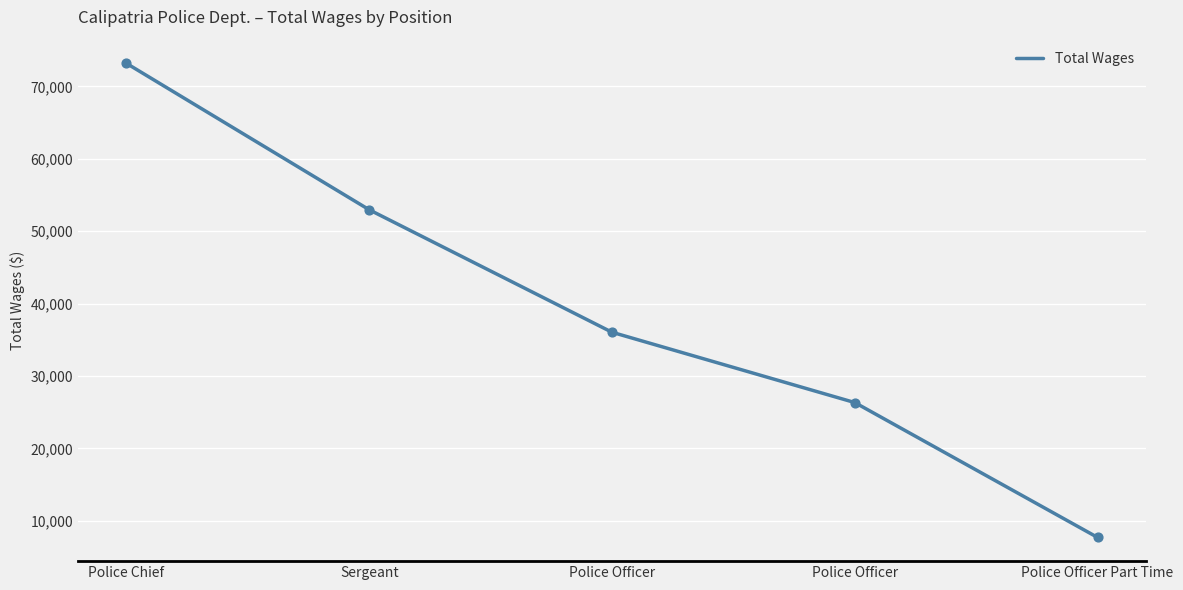

What is the change in value from Police Officer to Police Officer Part Time?

-18627